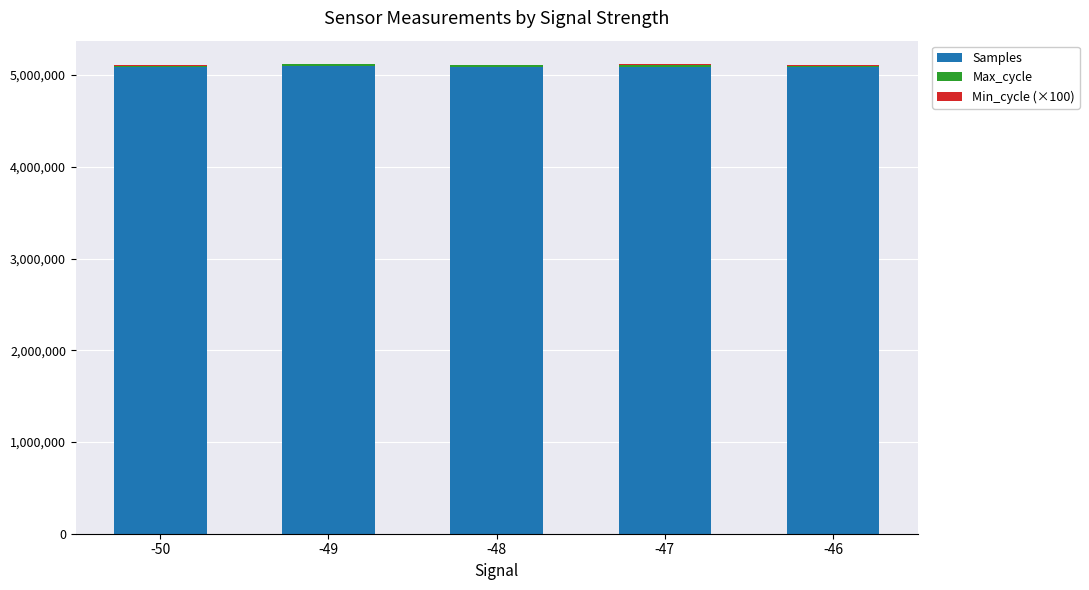

What is the highest value of the Samples series?

5096428.0